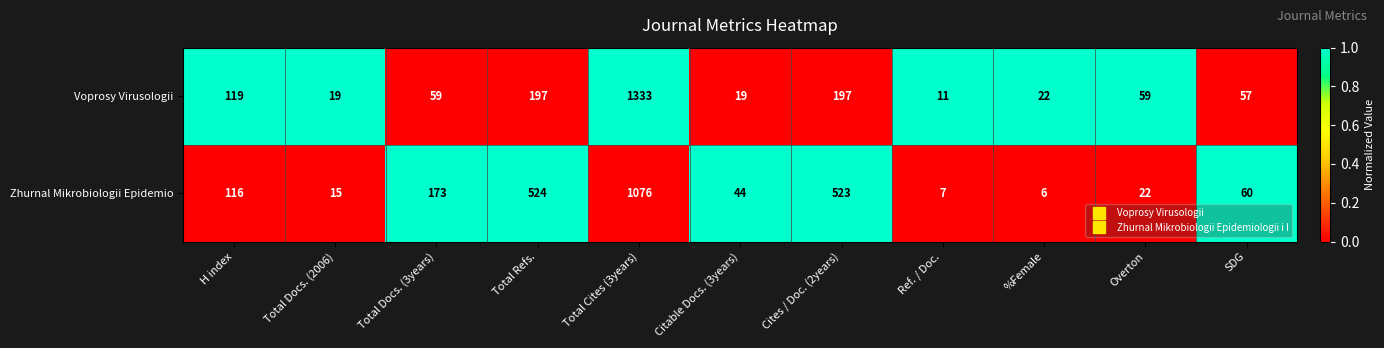

Which label corresponds to the smallest value in the chart?

%Female